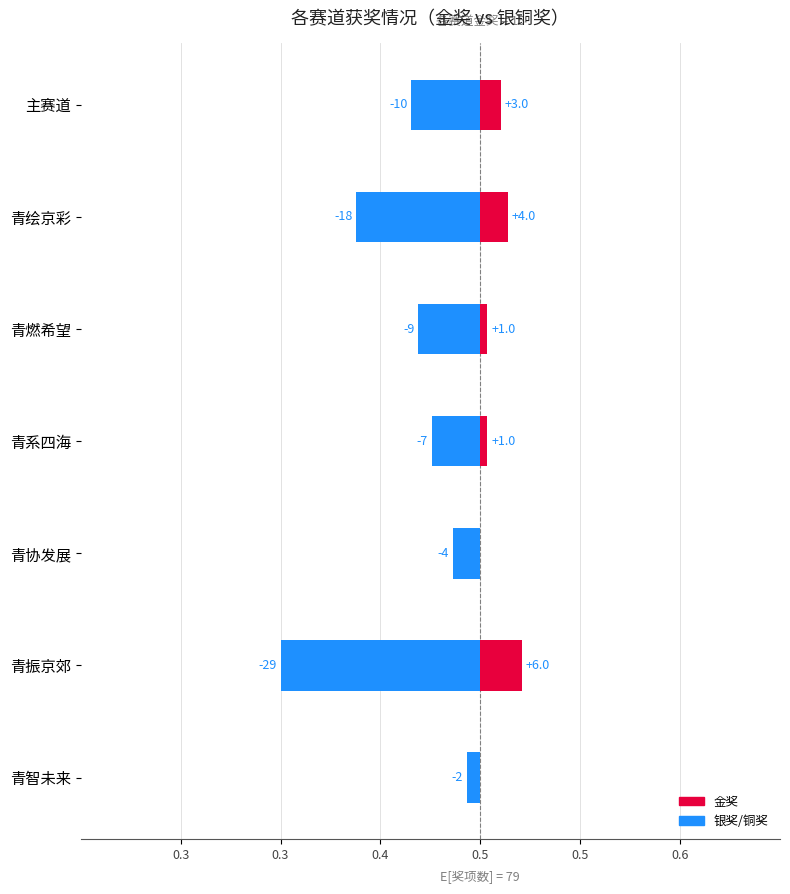

What are all the series names shown in the legend?

金奖, 银奖/铜奖